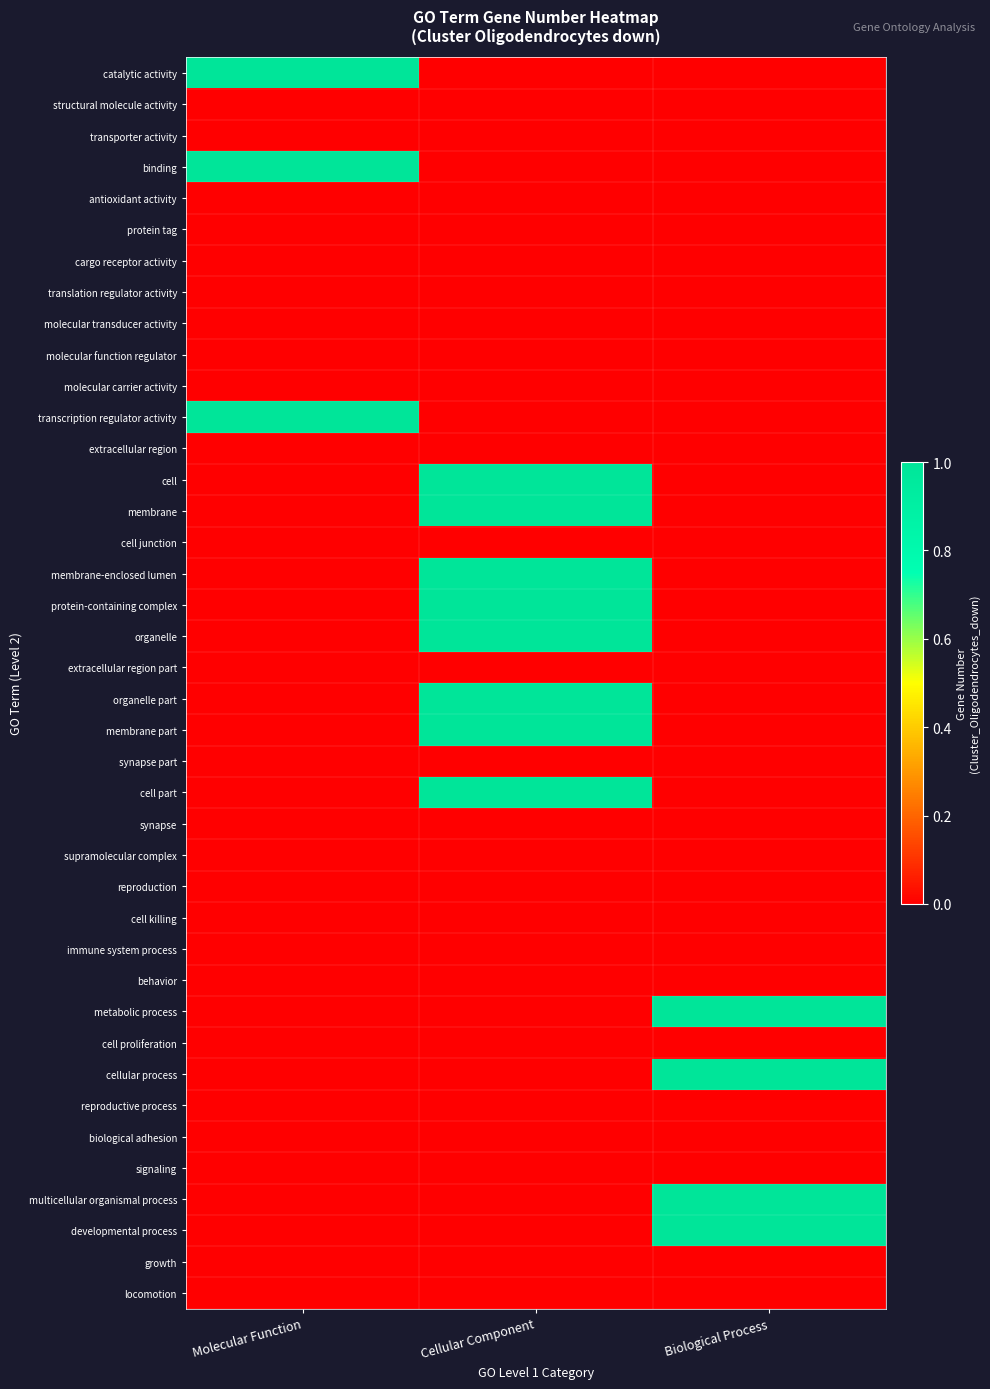

Which category has the lowest value across all series?

Cellular Component